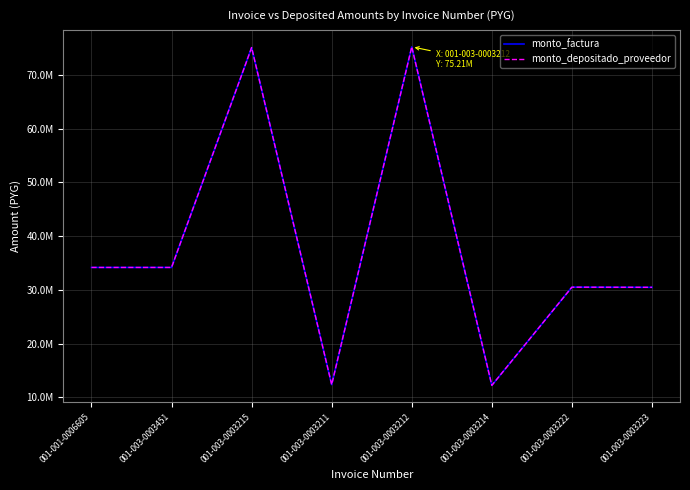

Reading left to right, transcribe all the data shown in this chart.

monto_factura: 34155000	34155000	75071535	12343045	75207000	12207580	30483145	30456030
monto_depositado_proveedor: 34155000	34155000	75071535	12343045	75207000	12207580	30483145	30456030